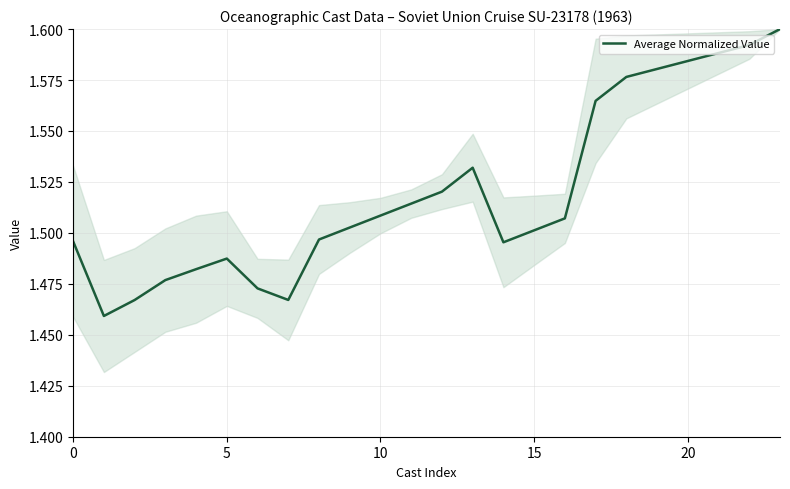

Count the number of data series in this chart.

1